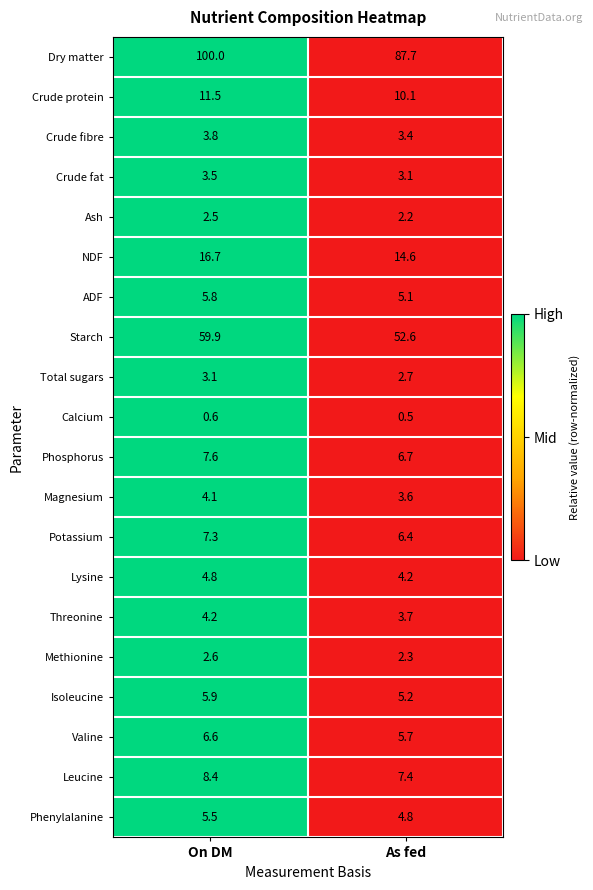

What is the maximum value shown in the chart?

100.0